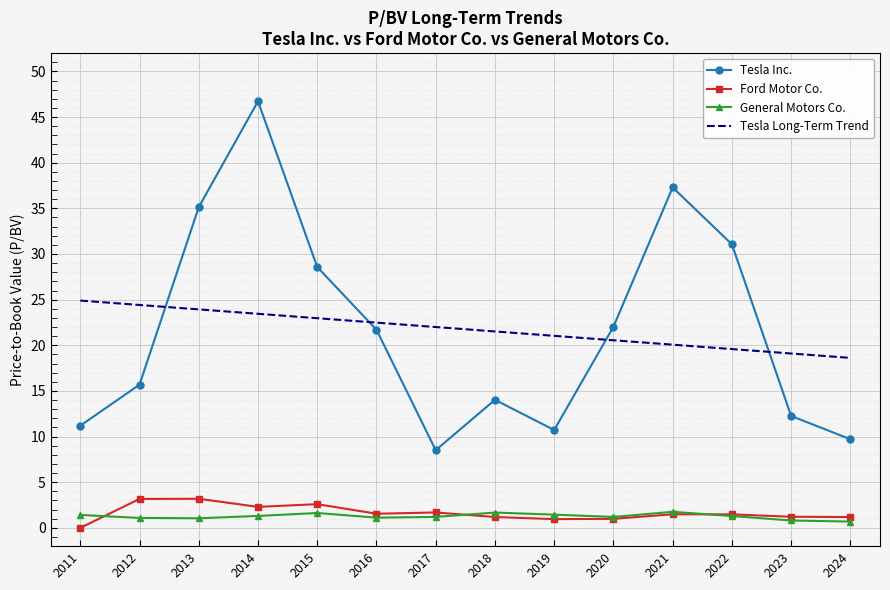

What is the sum of the Tesla Inc. values at 2022 and 2020?

53.1